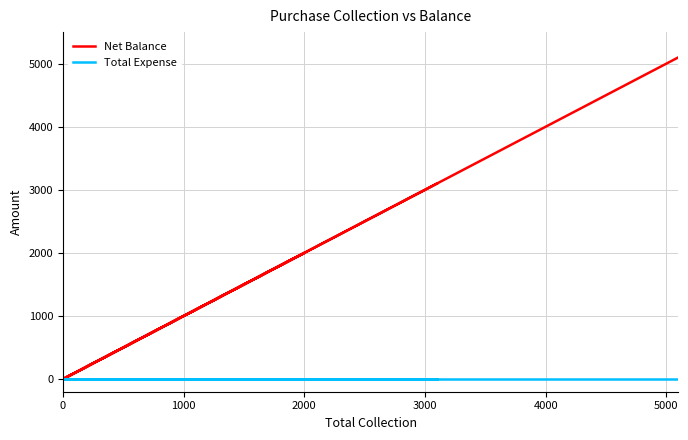

True or false: Net Balance and Total Expense intersect in this chart.

False